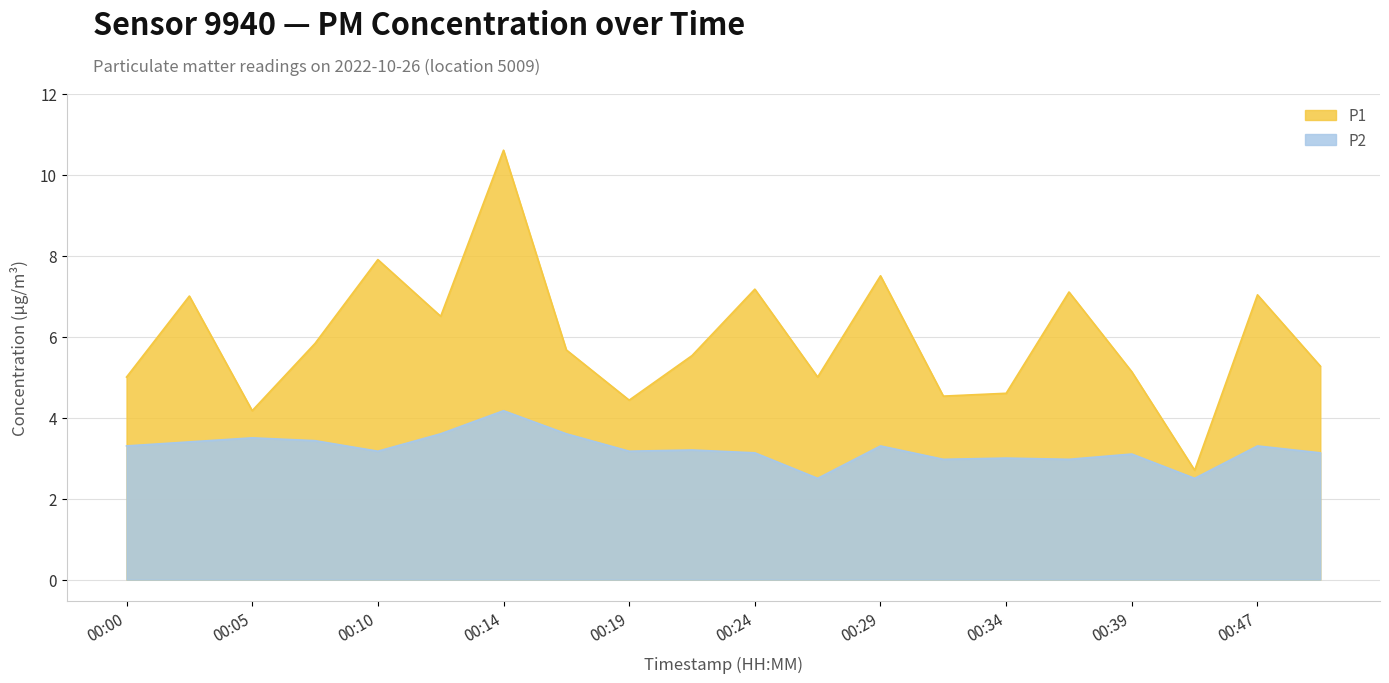

What are all the series names shown in the legend?

P1, P2